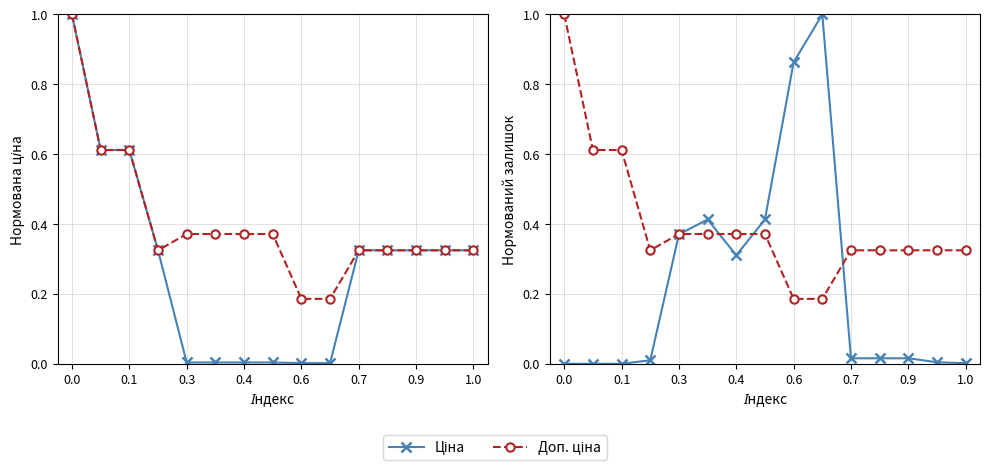

Reading left to right, extract all data points from this chart.

Ціна: 0.0	0.0	0.0	0.0	0.4	0.4	0.3	0.4	0.9	1.0	0.0	0.0	0.0	0.0	0.0
Доп. ціна: 1.0	0.6	0.6	0.3	0.4	0.4	0.4	0.4	0.2	0.2	0.3	0.3	0.3	0.3	0.3